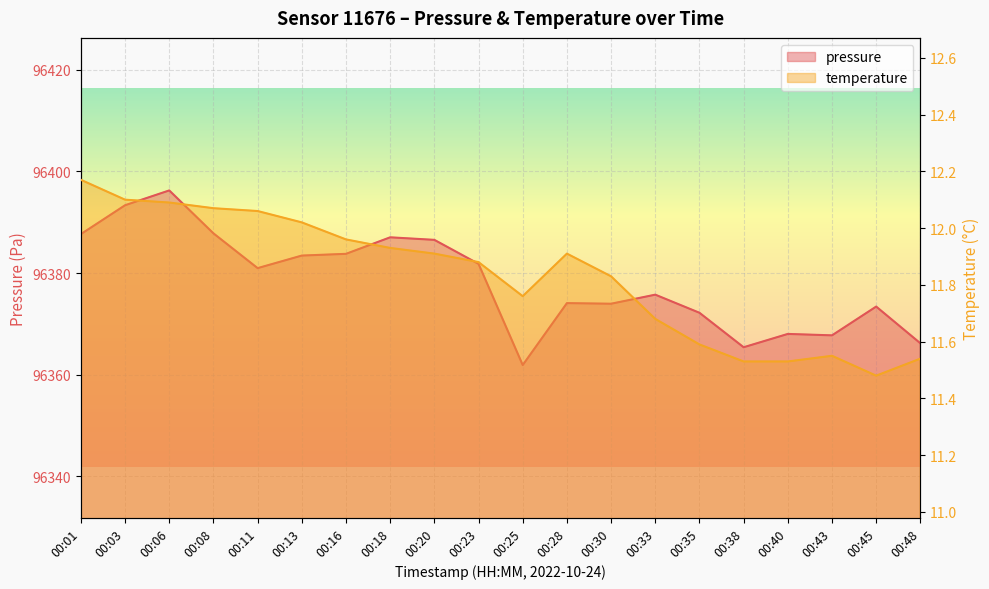

What is the sum of all pressure values?

1927567.3